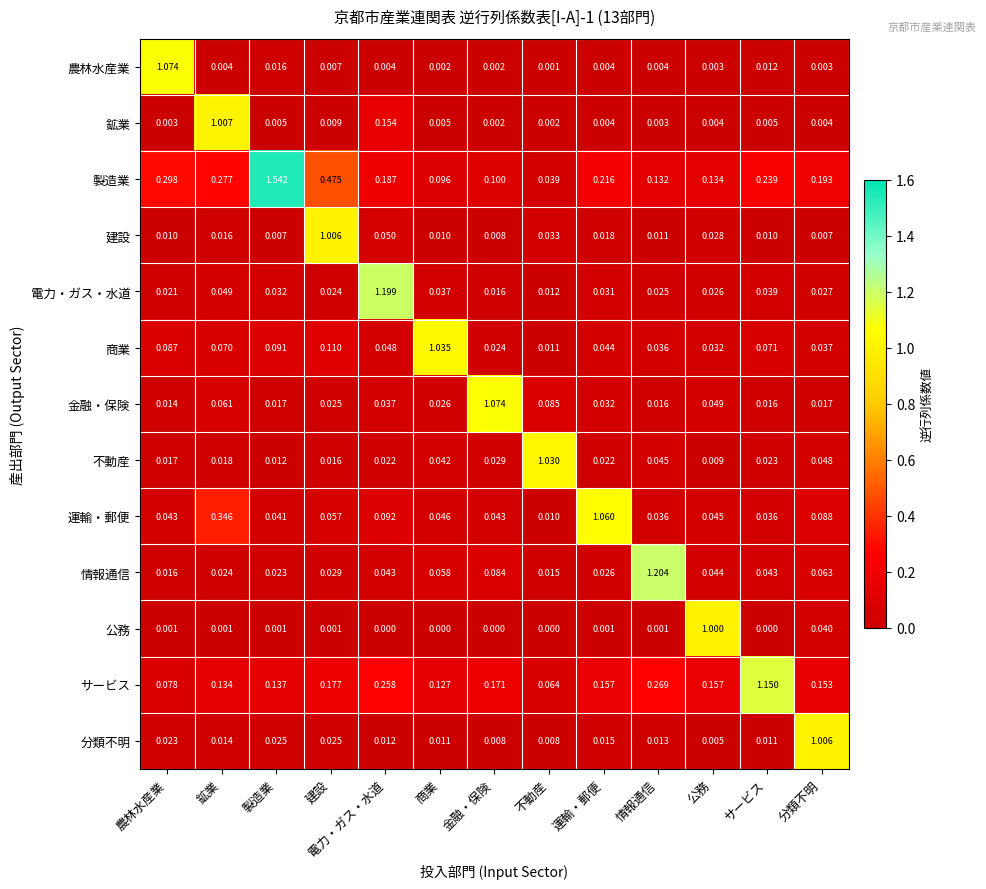

At which label does 建設 reach its peak?

建設